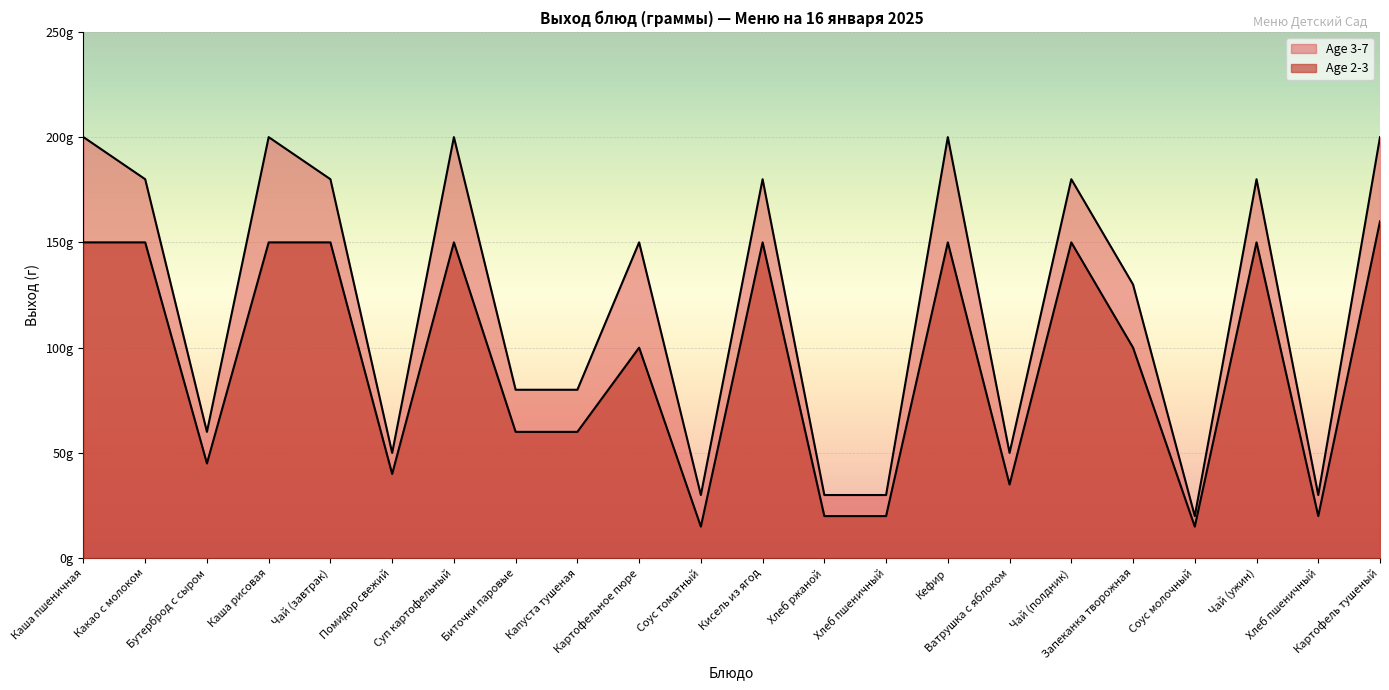

What is the label of the 2nd point from the right?

Хлеб пшеничный